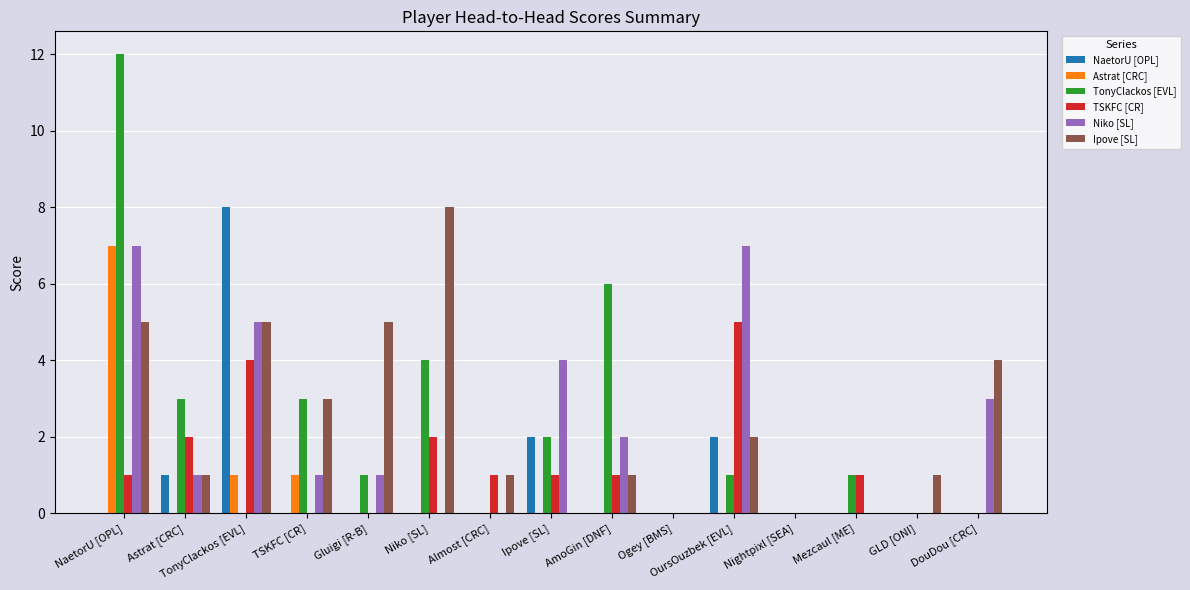

What is the sum of all Niko [SL] values?

31